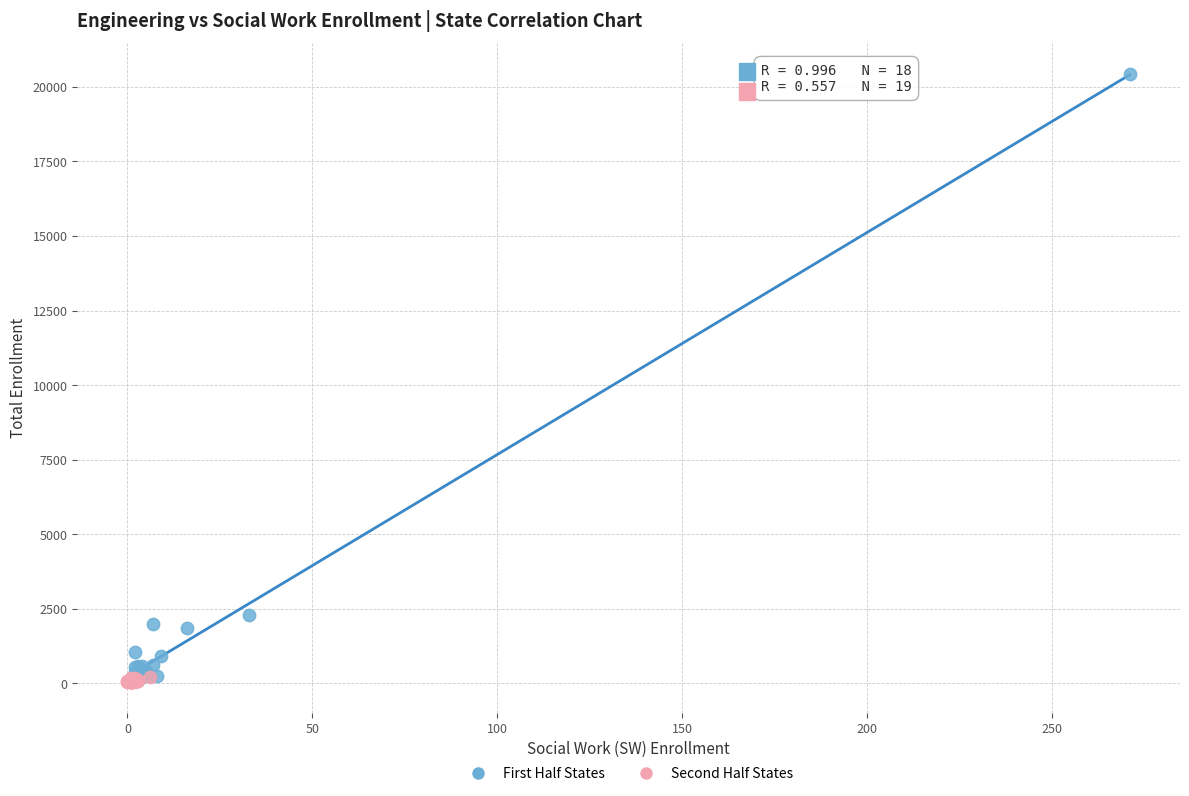

Which series contains the lowest Y value?

Second Half States